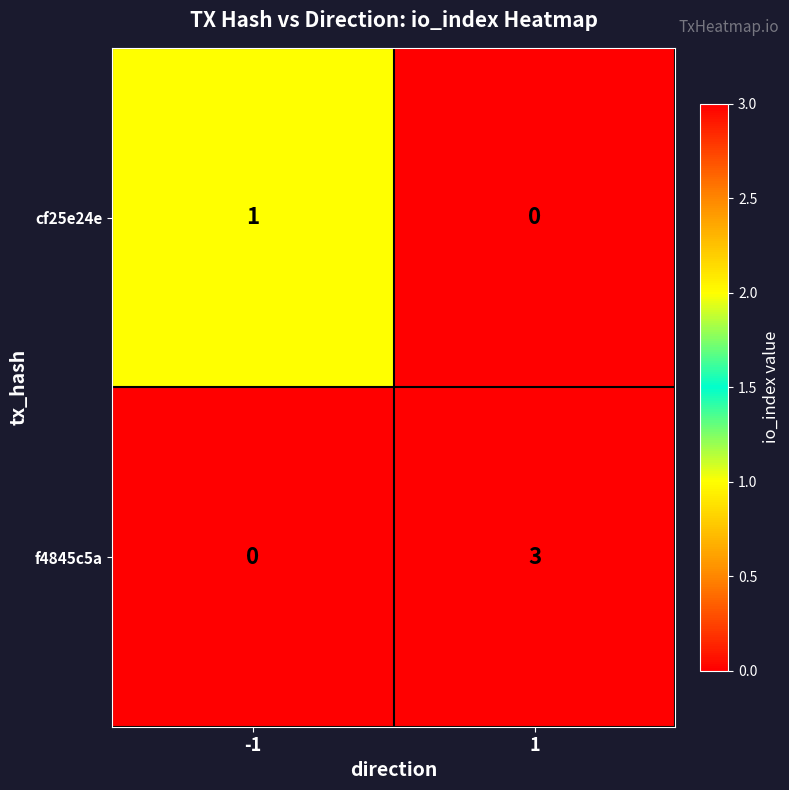

Rank the series by their average value, from highest to lowest.

f4845c5a, cf25e24e